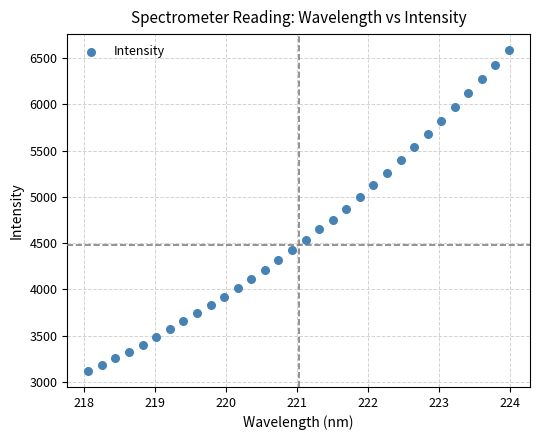

What is the range of X values (max minus min)?

5.9